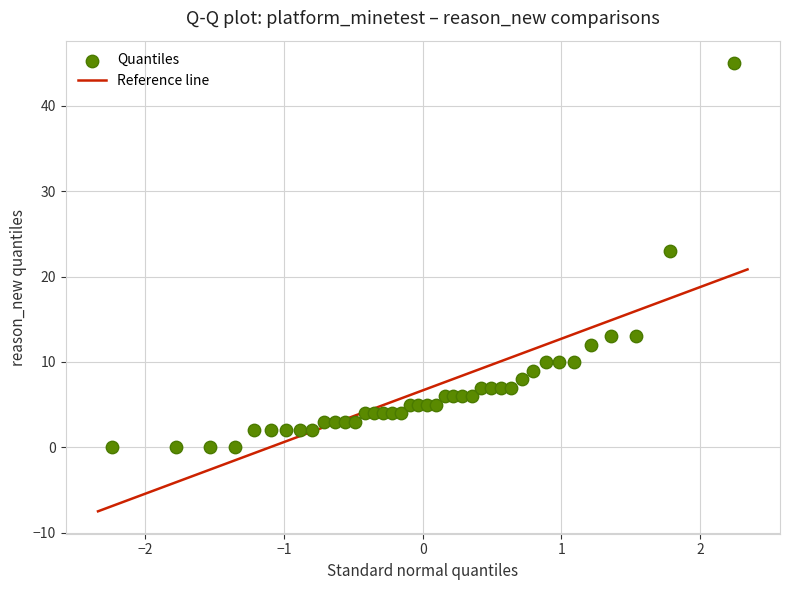

What Y value in the scatter plot is closest to 22?

23